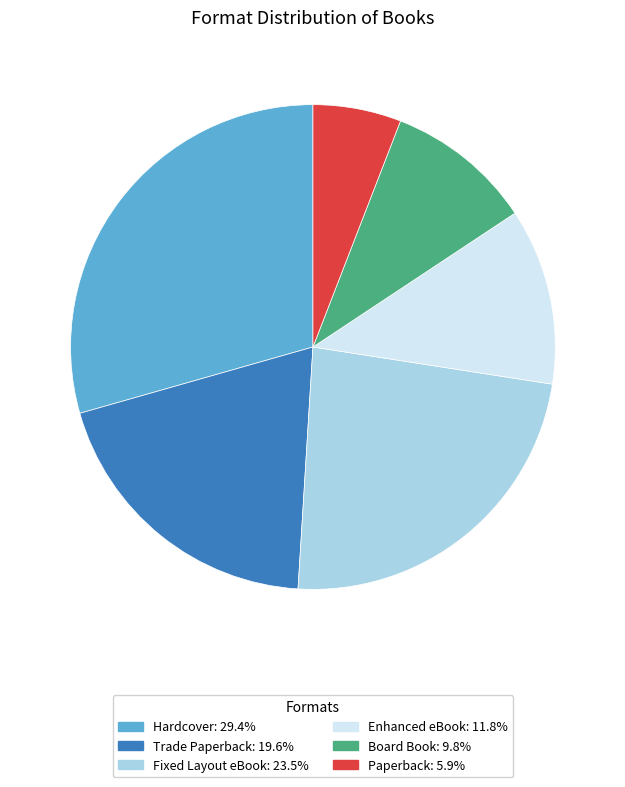

Rank the categories by value from lowest to highest.

Paperback, Board Book, Enhanced eBook, Trade Paperback, Fixed Layout eBook, Hardcover